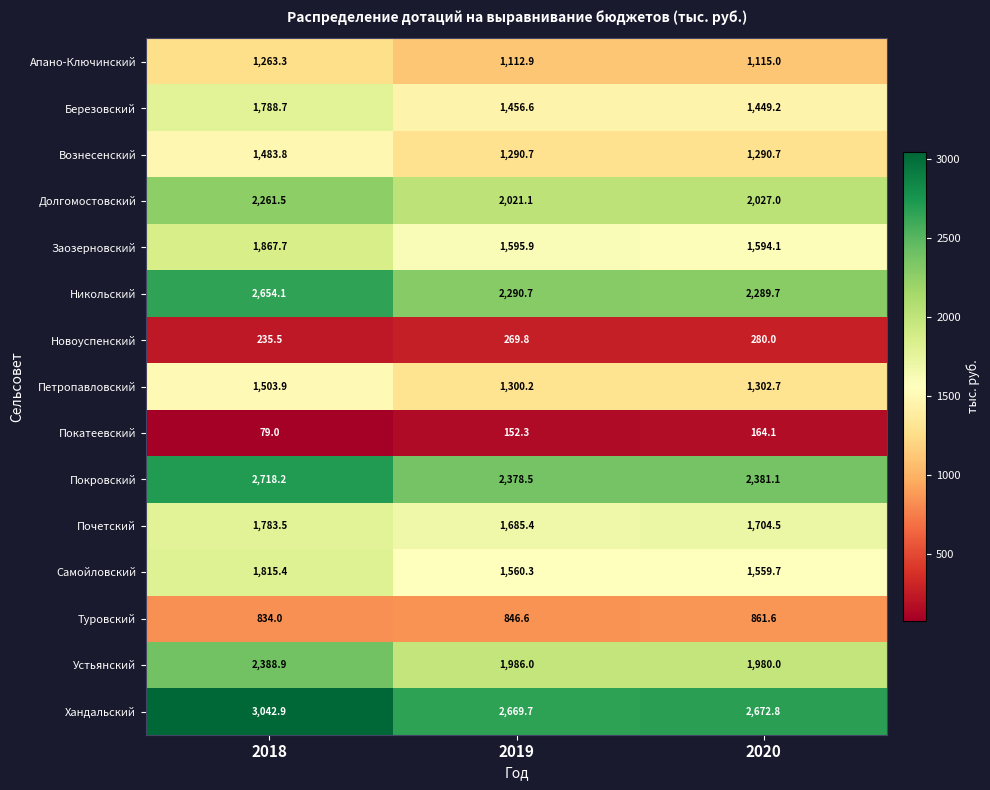

What is the spread (max minus min) of values at 2019?

2517.4